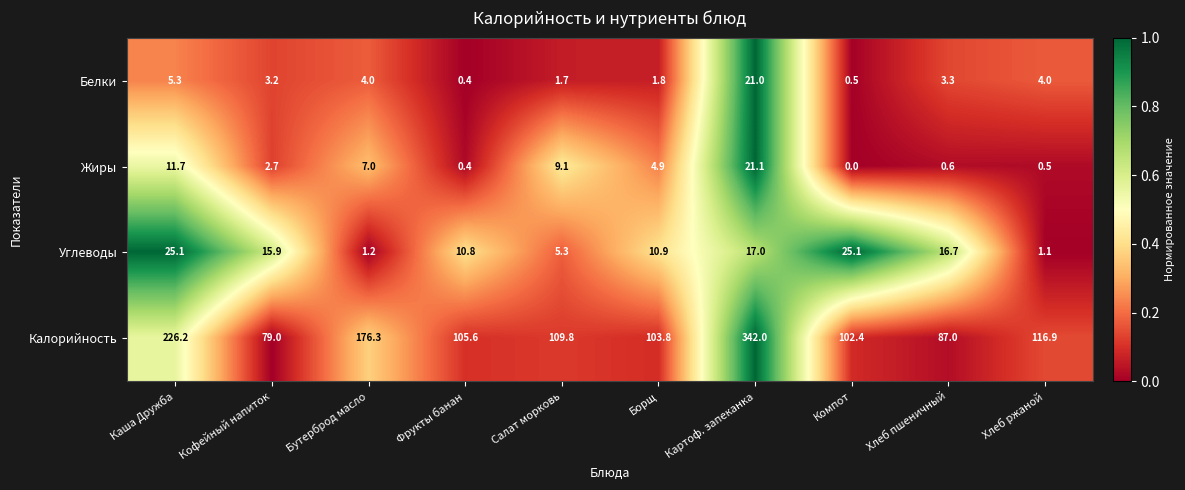

What is the spread (max minus min) of values at Каша Дружба?

220.9